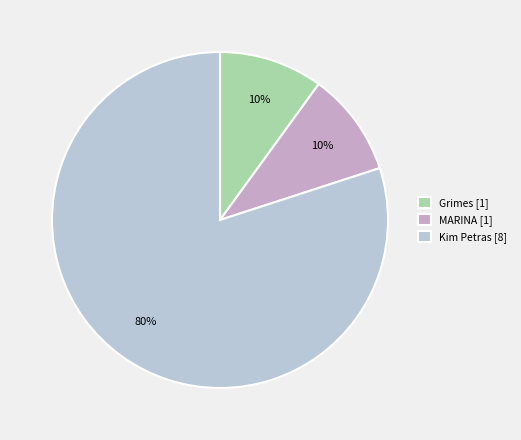

How many segments does this pie chart have?

3